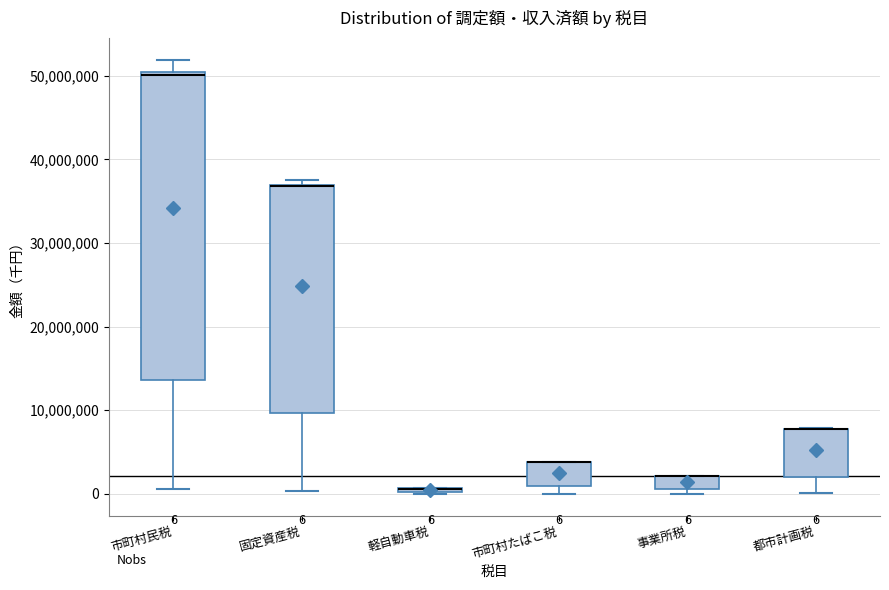

Comparing the boxes themselves (not the whiskers), which one is the tallest?

市町村民税